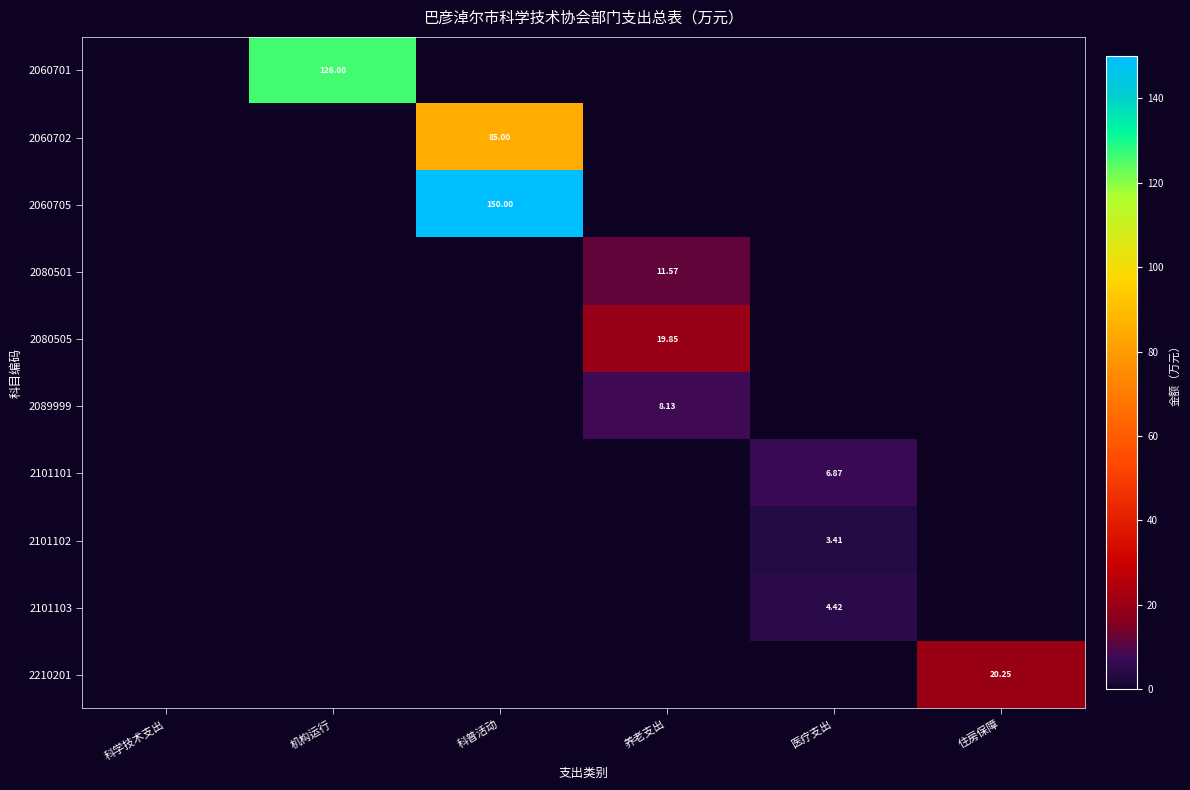

Which category has the highest value in the 2089999 series?

养老支出